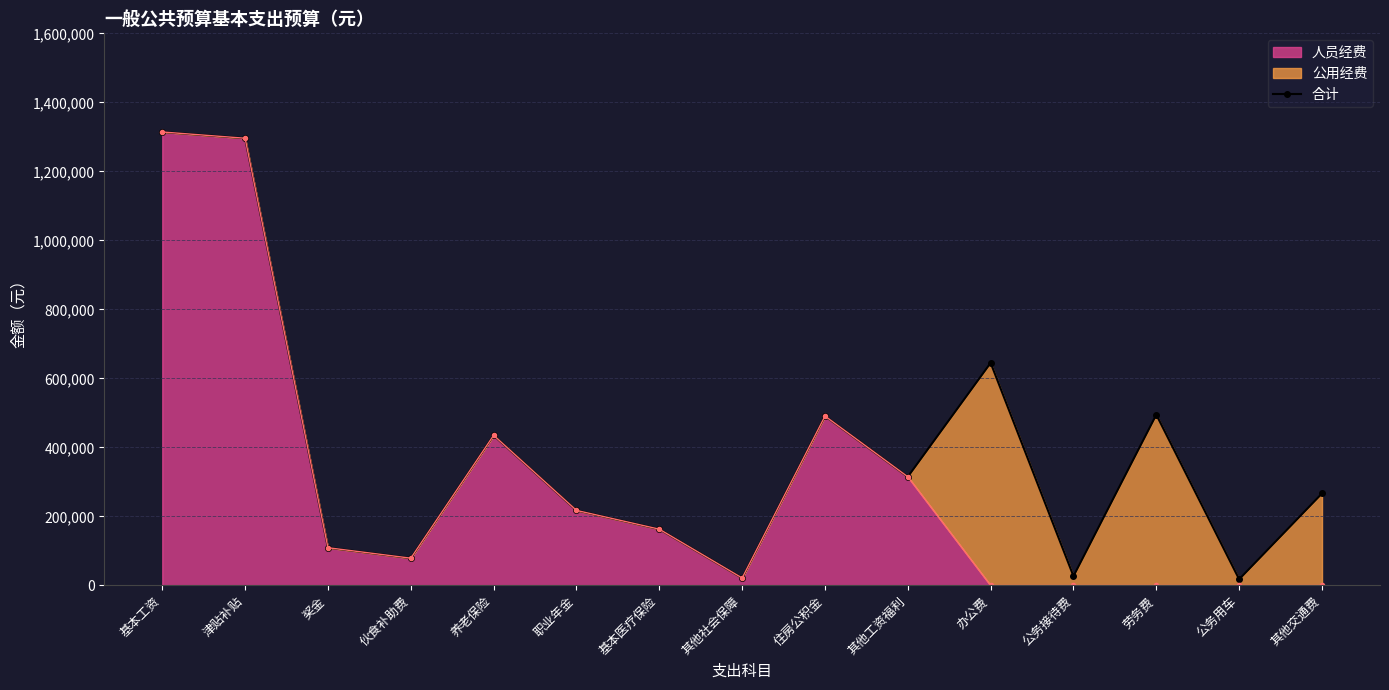

Reading left to right, transcribe all the data shown in this chart.

基本工资=1314168	津贴补贴=1296036	奖金=109514	伙食补助费=79200	养老保险=435180	职业年金=217584	基本医疗保险=163212	其他社会保障=21756	住房公积金=491004	其他工资福利=315000	办公费=645000	公务接待费=27000	劳务费=495000	公务用车=18000	其他交通费=266760